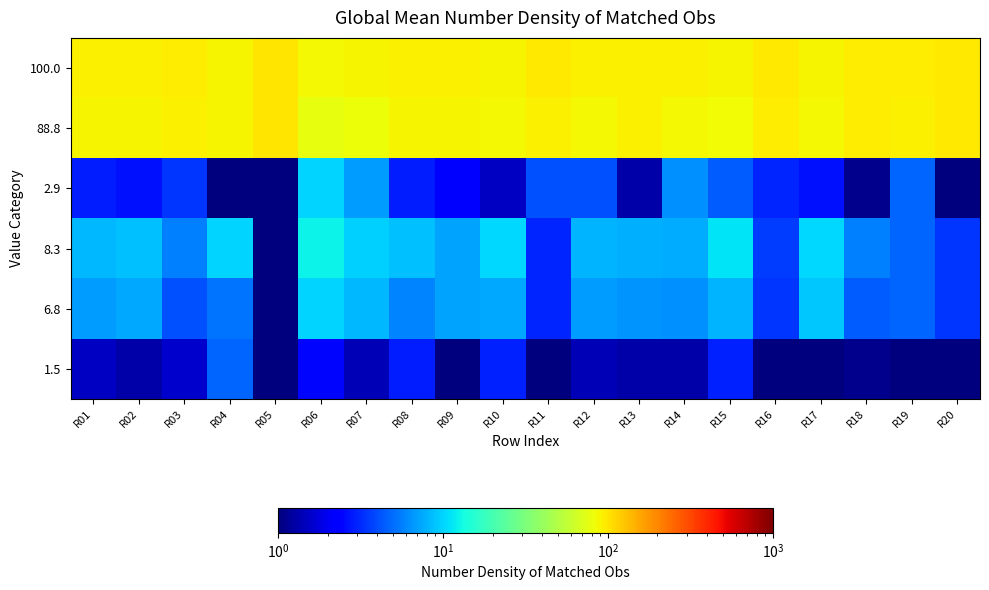

How many data points does each series have?

20